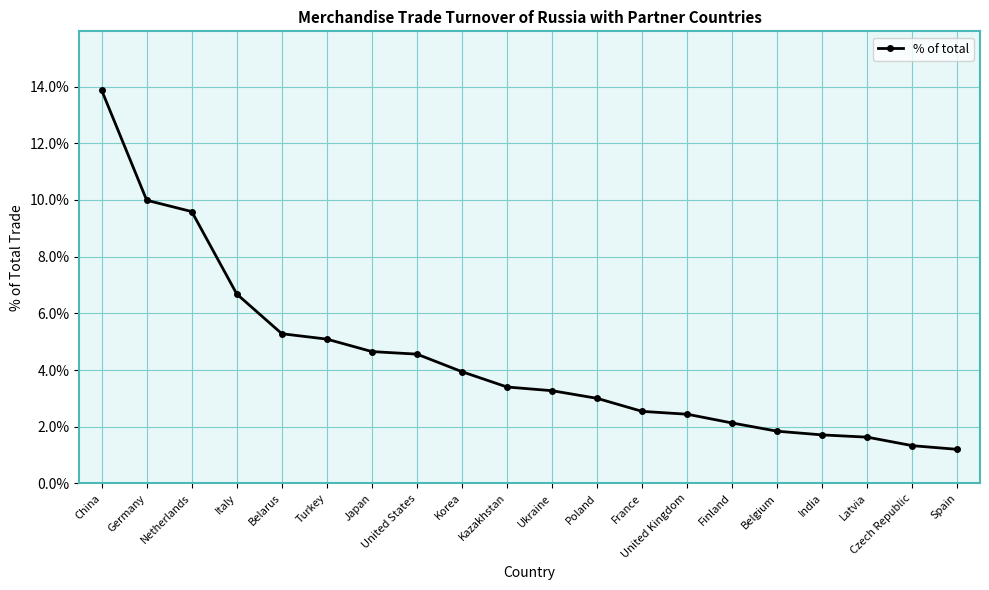

The chart shows a value of 3.0 at Belgium. True or false?

False